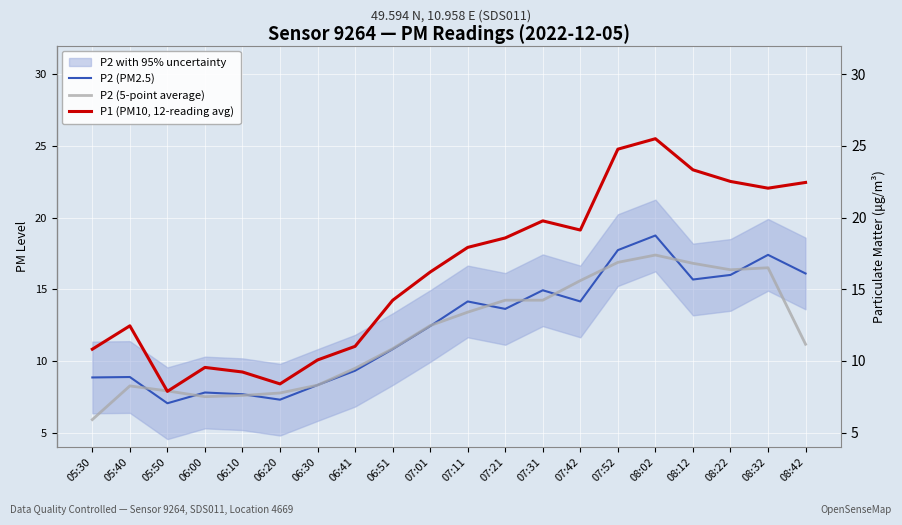

What is the minimum value for P2 (PM2.5)?

7.0